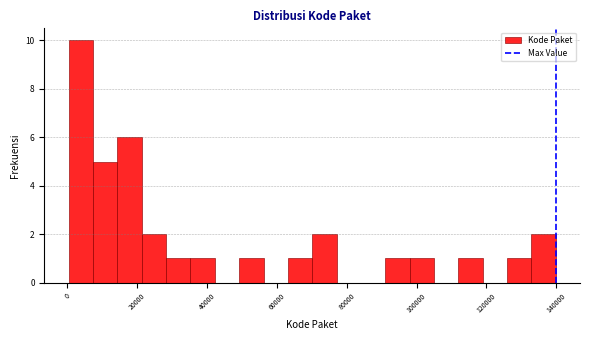

Read against the x-axis, roughly where is the centre of the tallest bar?

4000